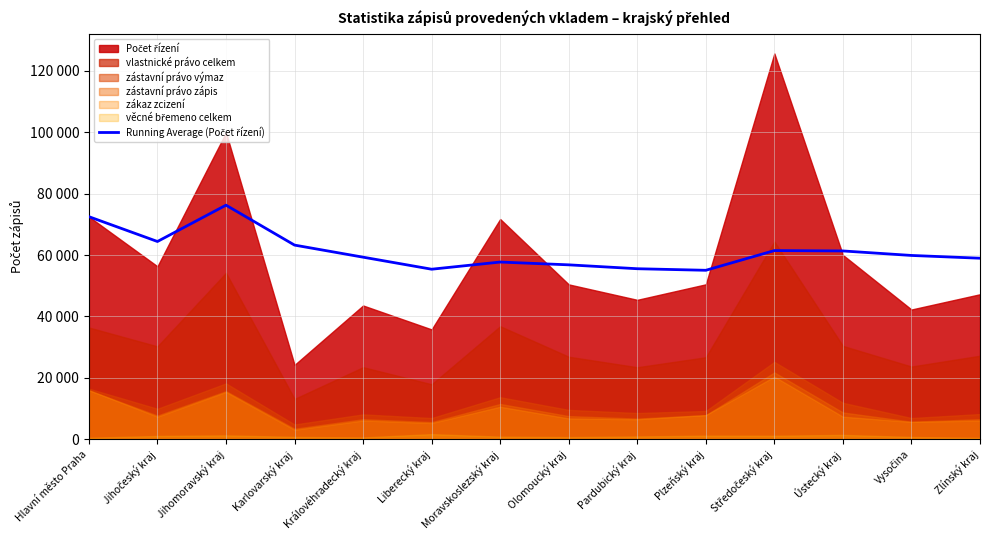

What is the difference between the maximum and minimum values?

21222.8